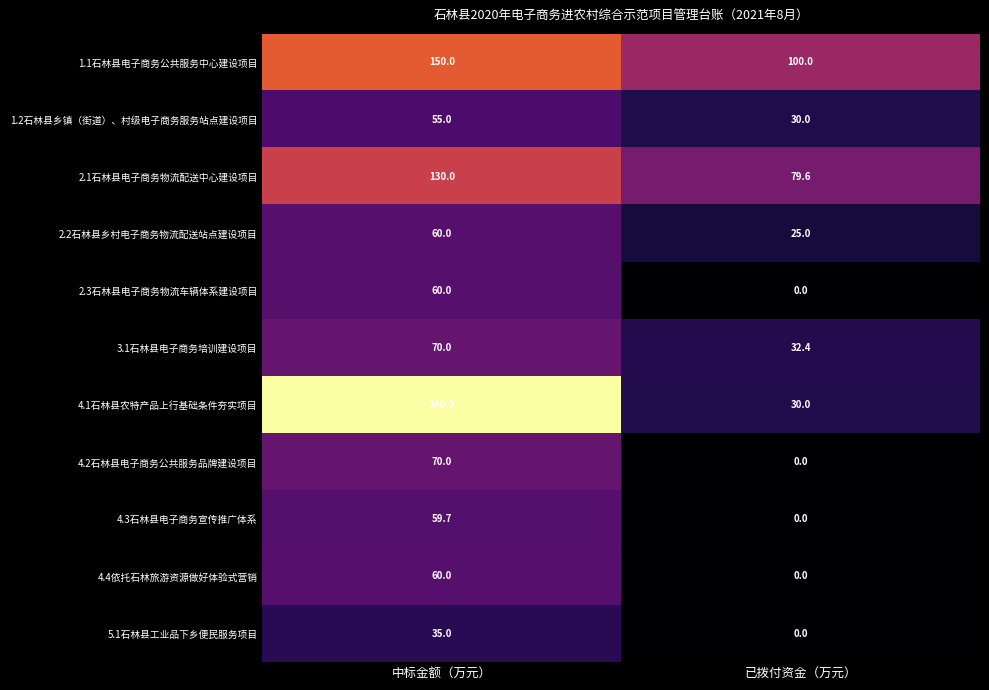

Is it true that 4.3石林县电子商务宣传推广体系 equals -32.7 at 已拨付资金（万元）?

False